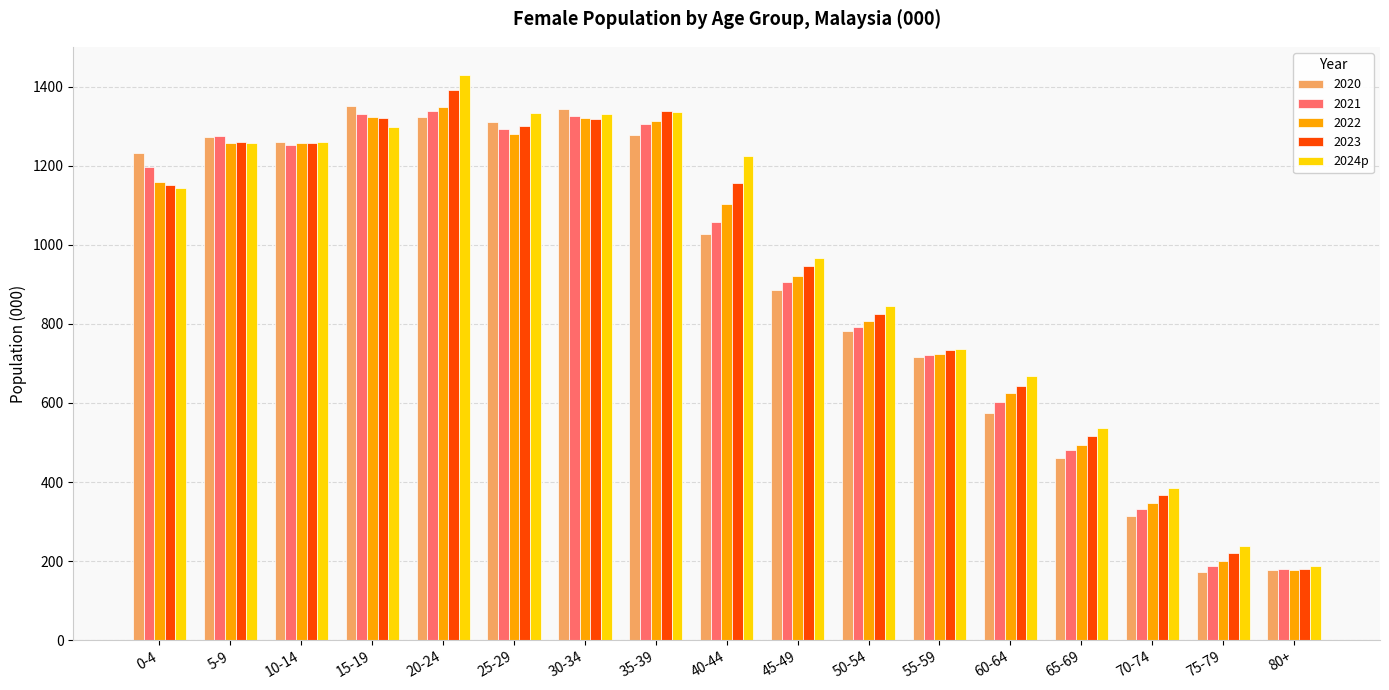

What is the difference between the 2023 values at 60-64 and 5-9?

617.0